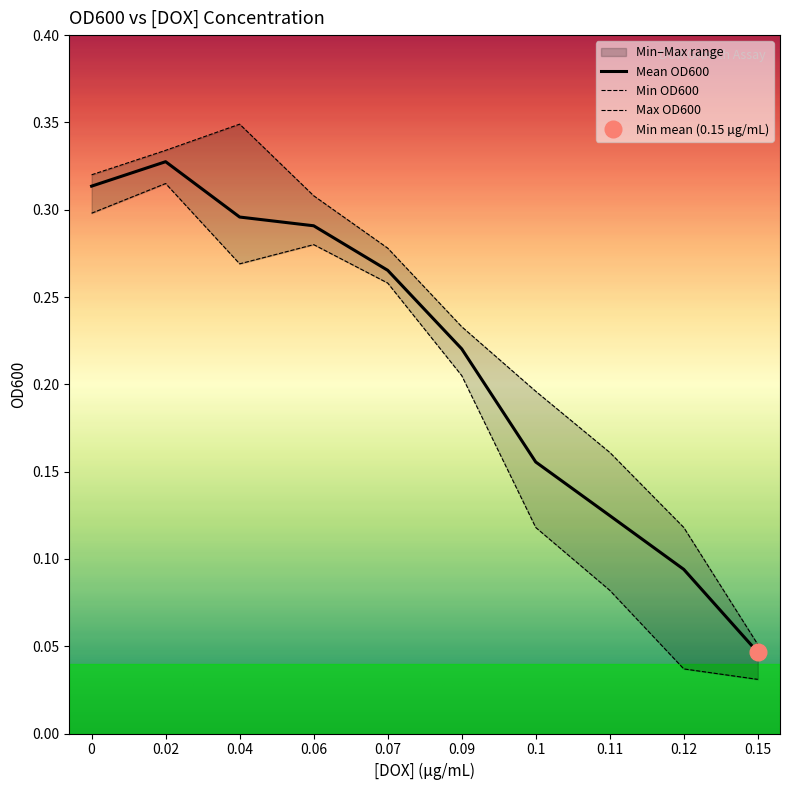

What is the approximate value of Min OD600 at 0?

0.3